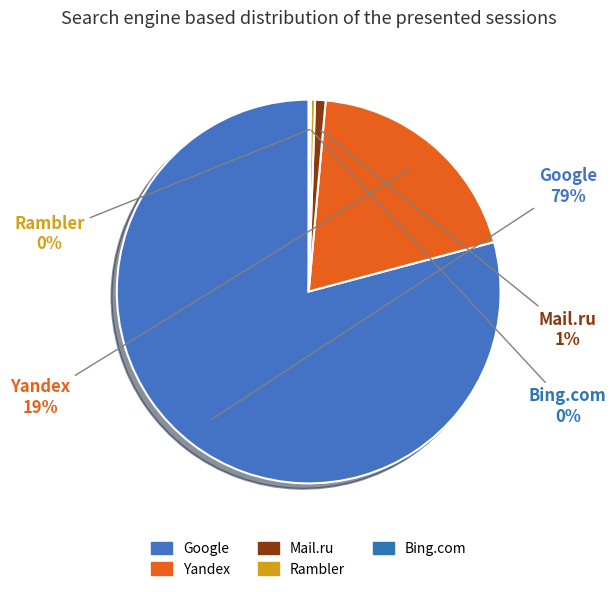

What is the total percentage of Yandex and Google?

98.6%